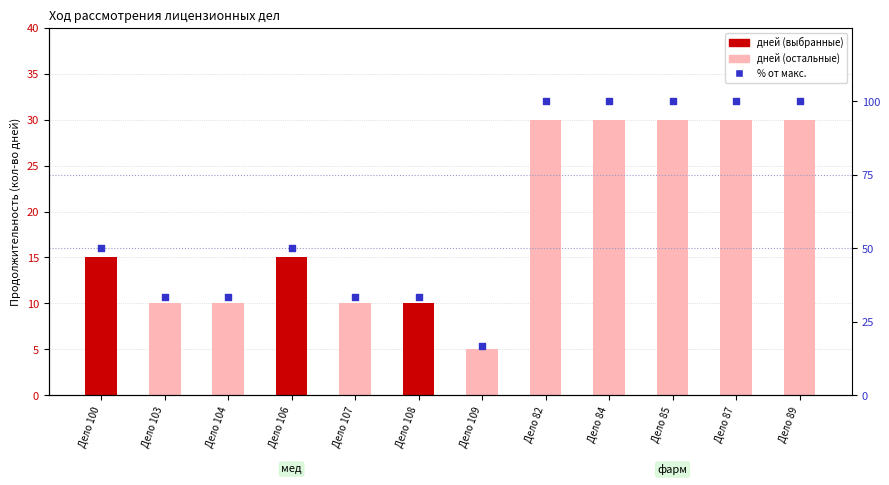

At which category is the sum across all series the highest?

Дело 82